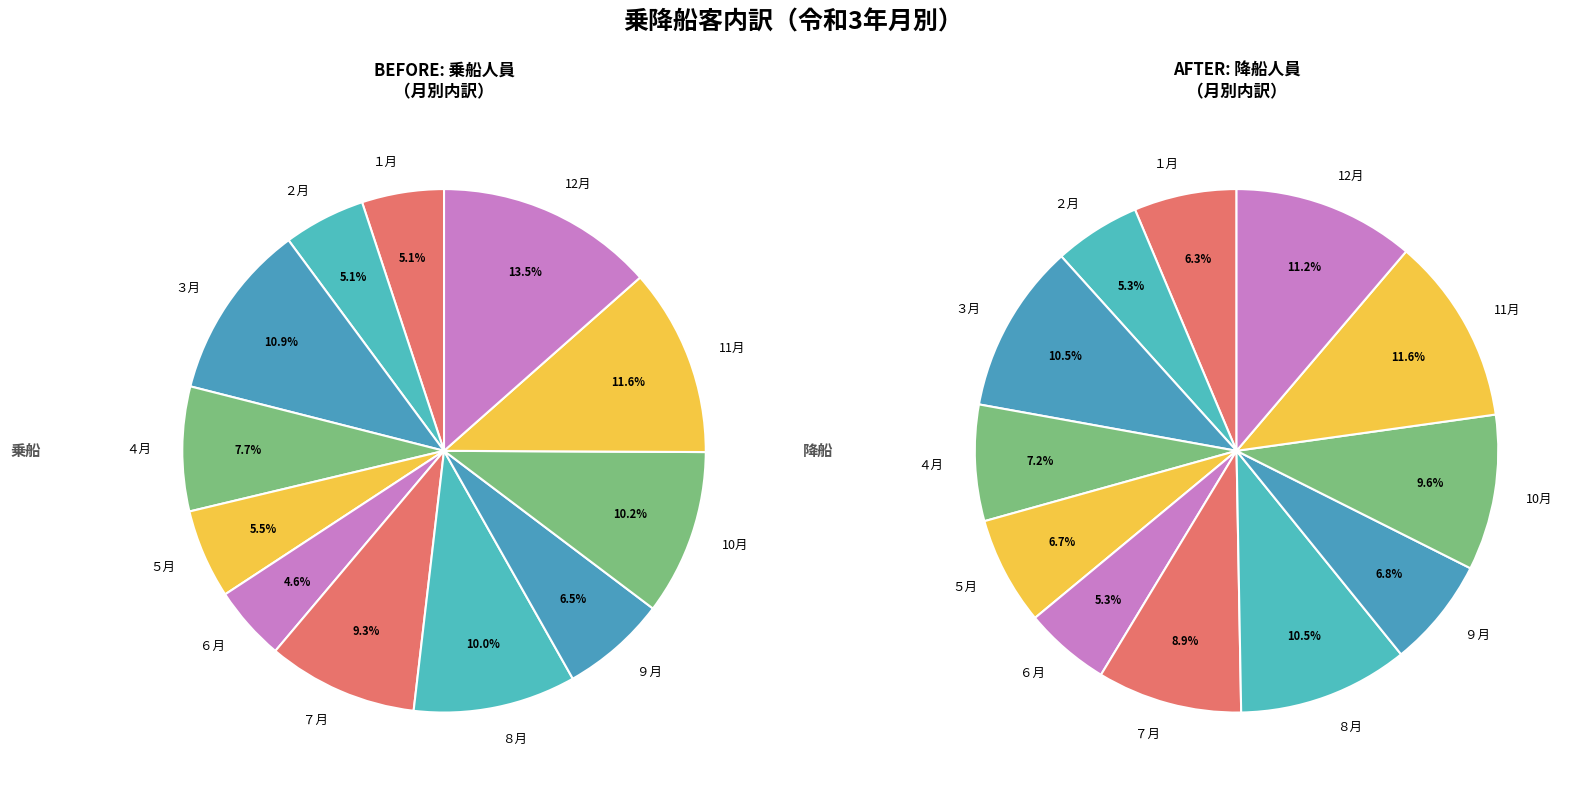

True or false: 3 accounts for 6% of the total.

False